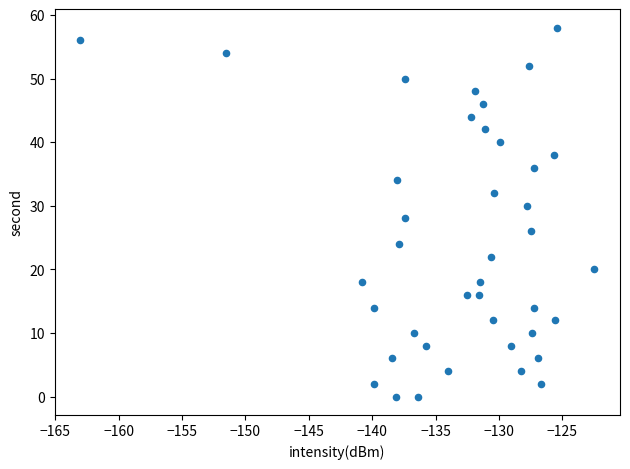

What is the range of Y values (max minus min)?

58